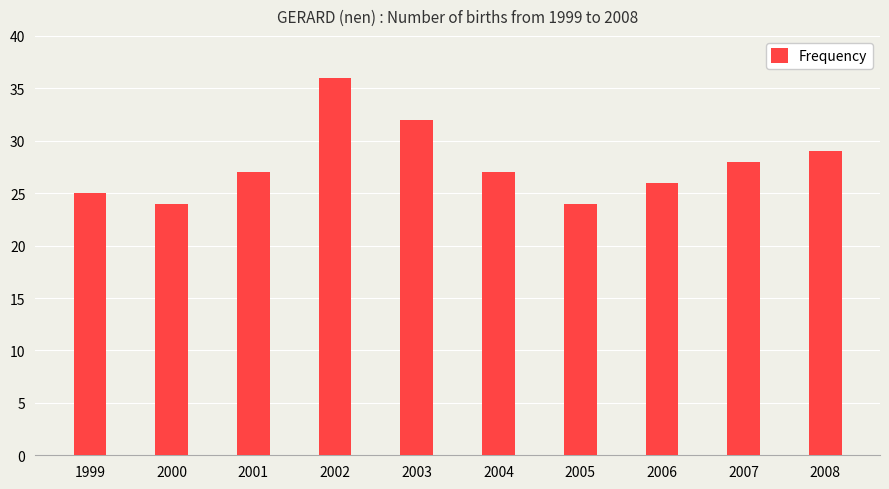

What is the difference between the maximum and minimum values?

12